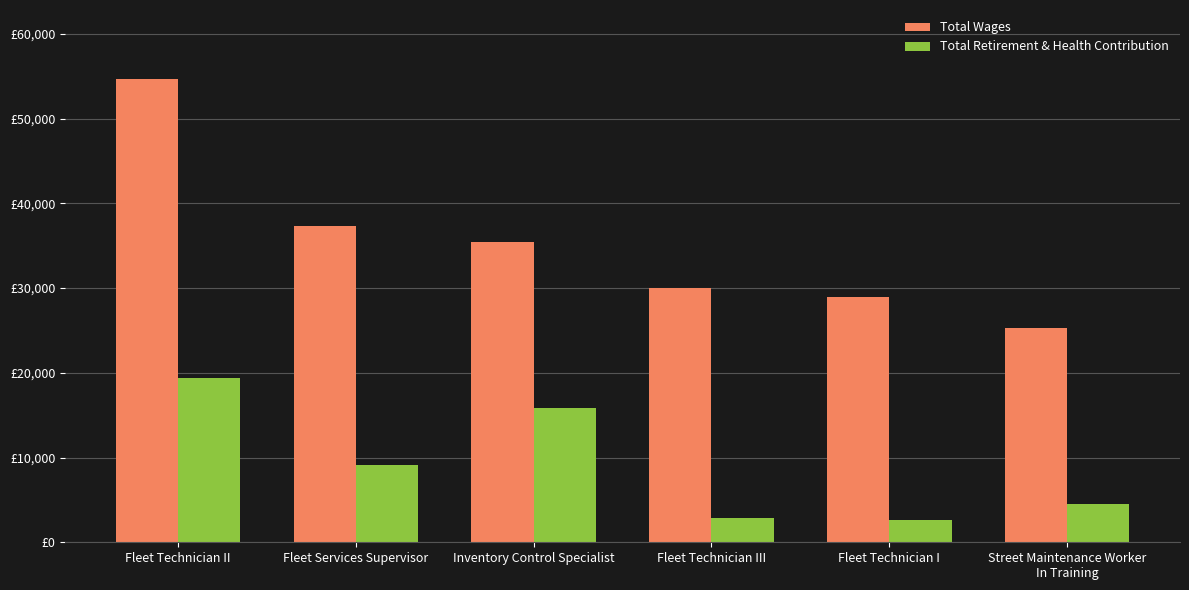

What are all the series names shown in the legend?

Total Wages, Total Retirement & Health Contribution